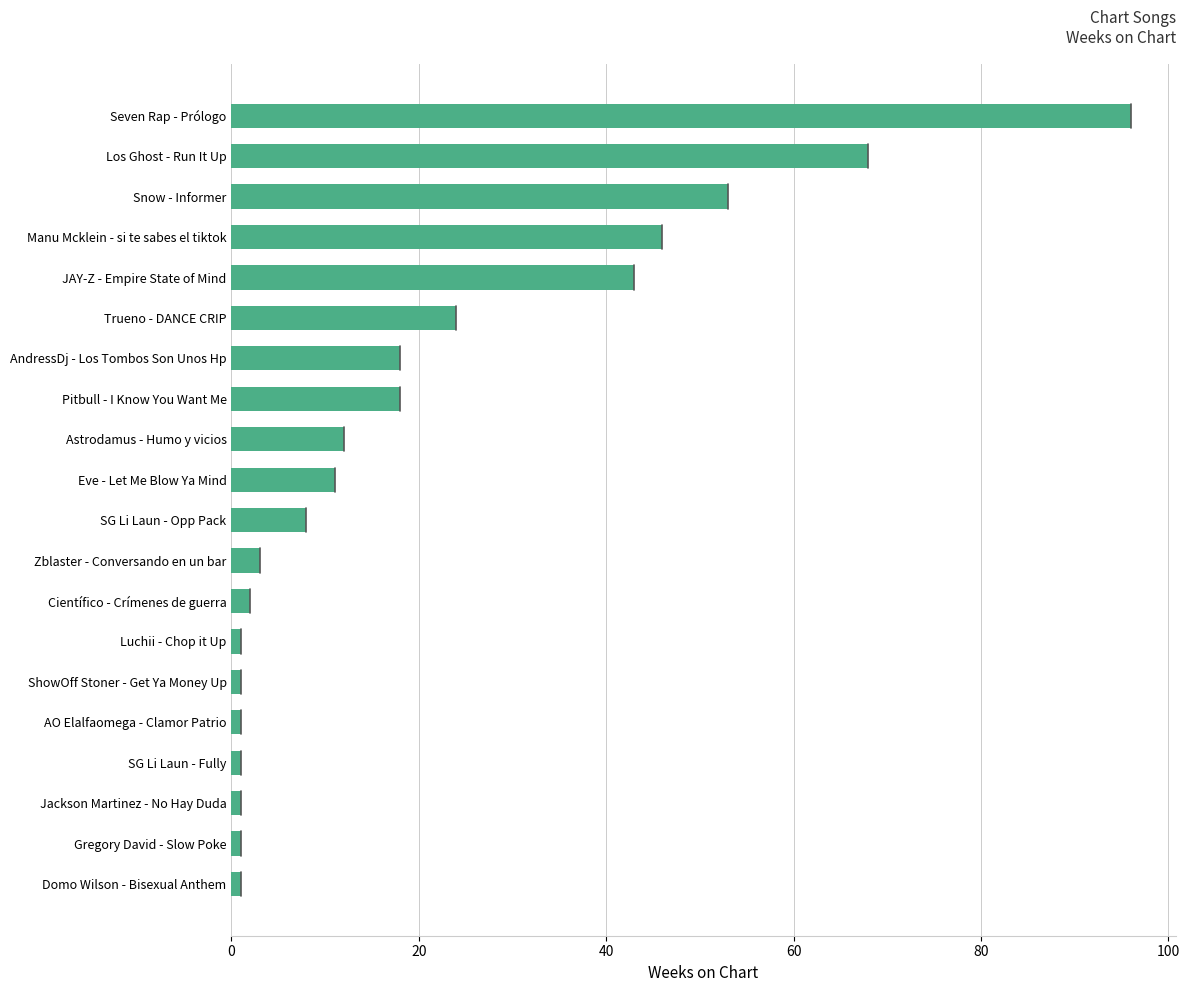

What is the sum of all values?

409